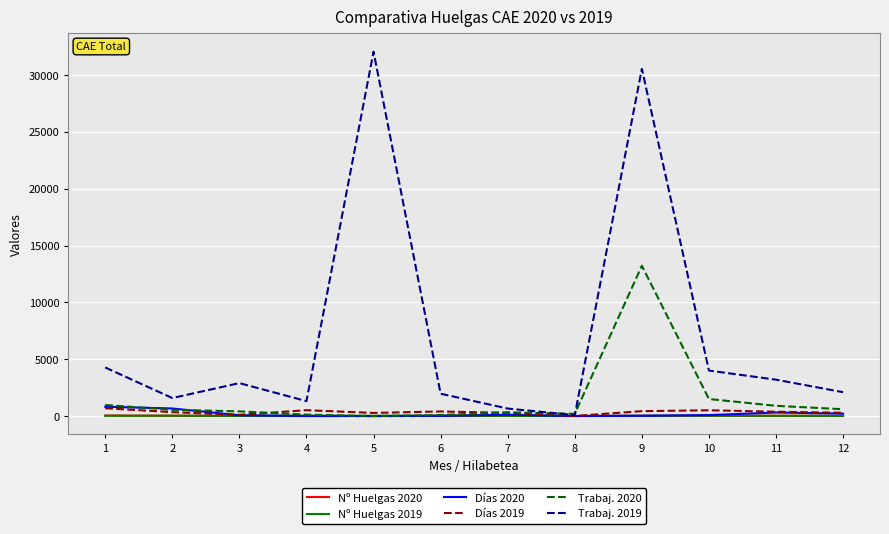

At which category is the sum across all series the highest?

9